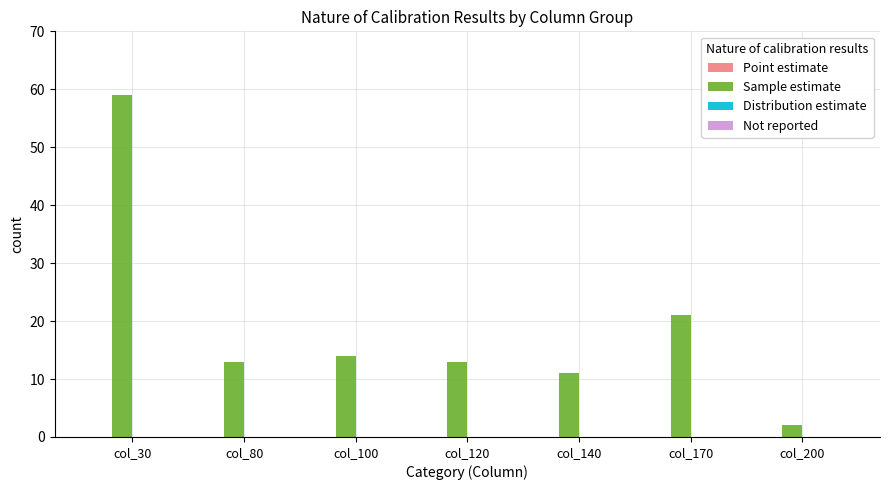

Between col_140 and col_30, which is larger?

col_30